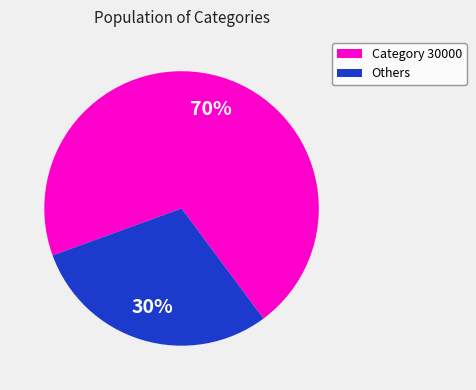

How many segments does this pie chart have?

2